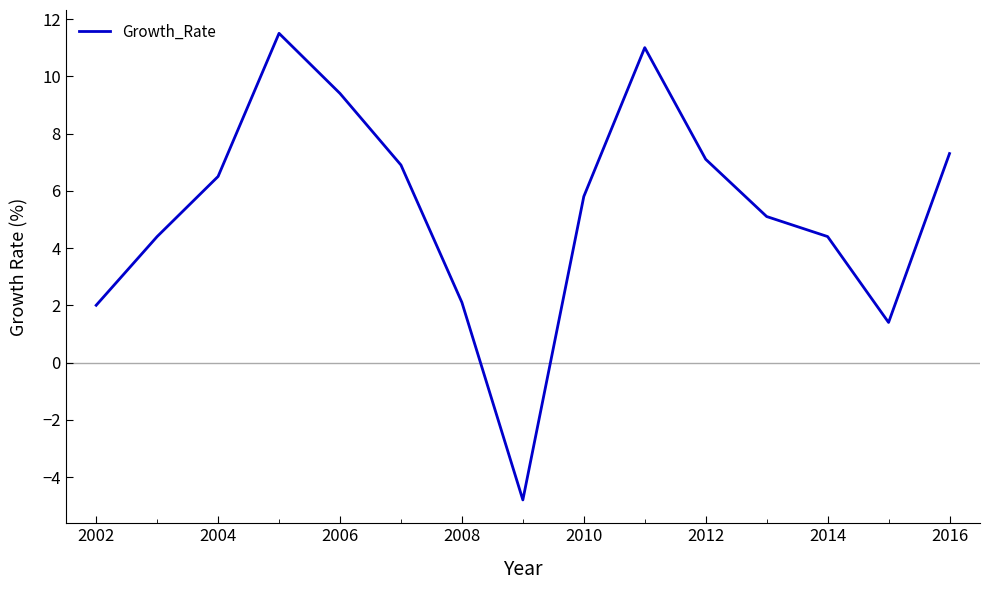

What is the difference between the second highest and minimum values?

15.8